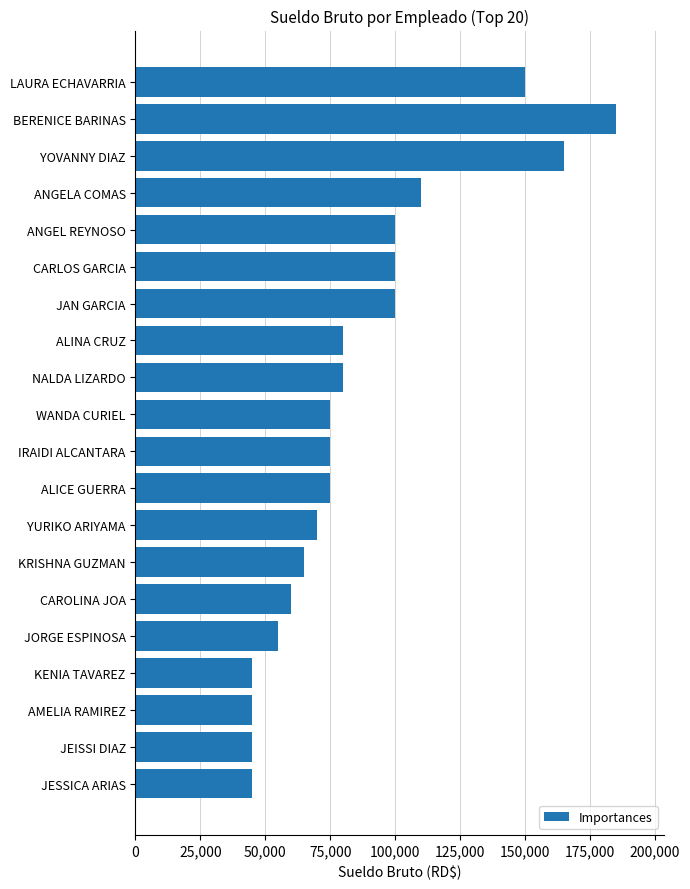

Where is the data nearest to the value 115000?

ANGELA COMAS